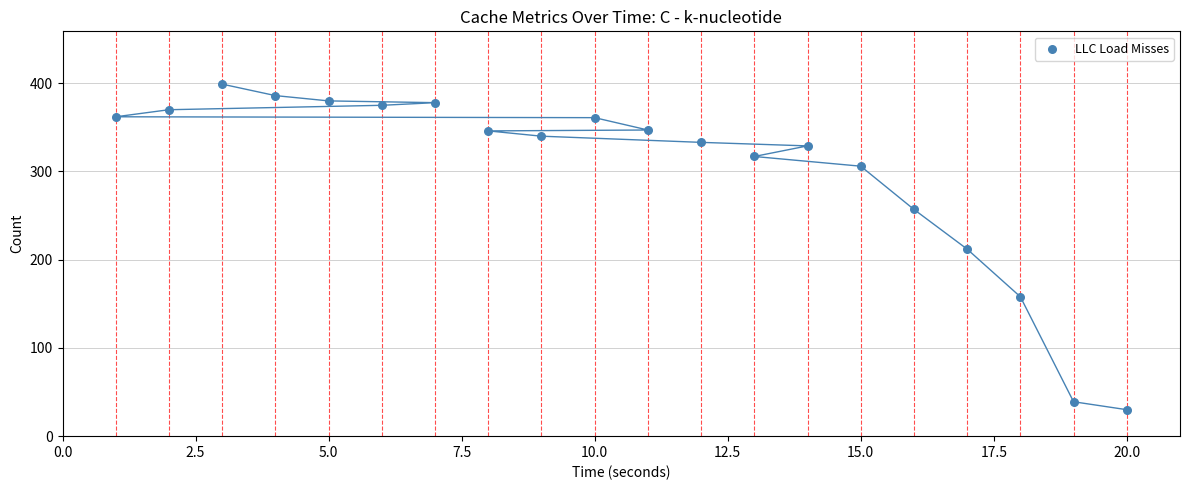

What is the range of X values (max minus min)?

19